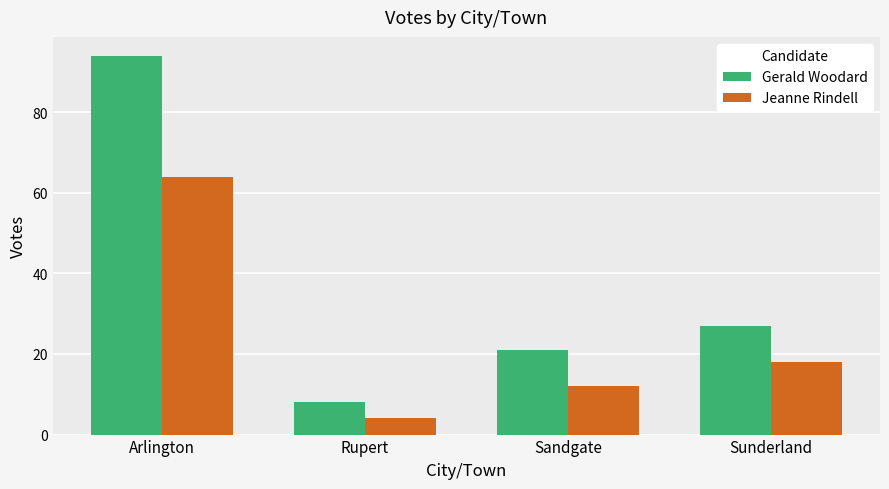

Which category has the highest value in the Jeanne Rindell series?

Arlington